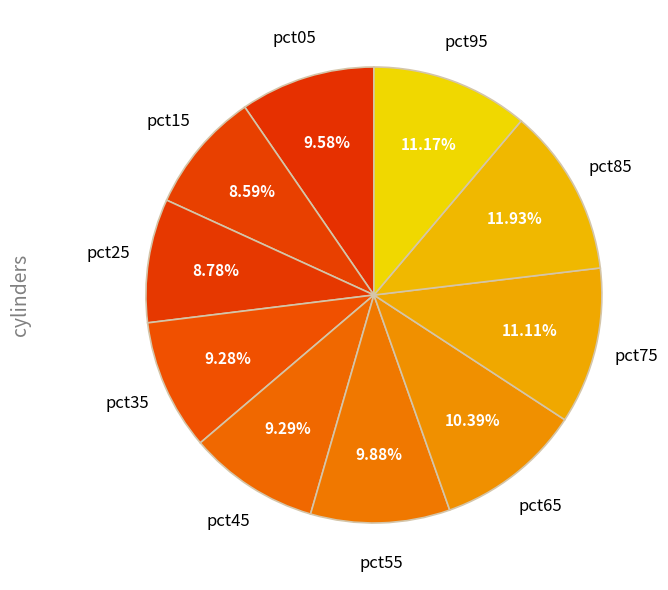

Approximately how many times larger is the value at pct05 compared to pct95?

0.9